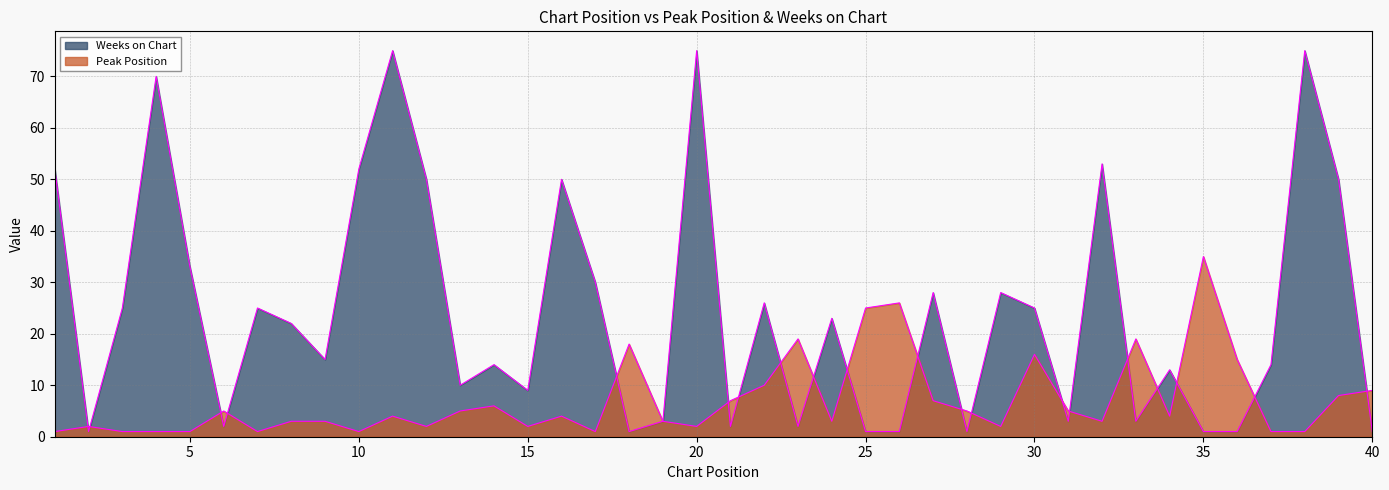

What is the total value across all series at 12?

52